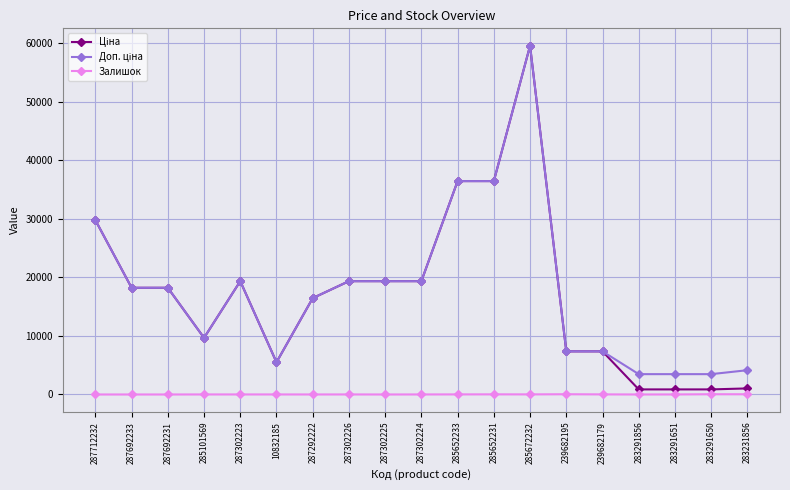

How many series are shown in this chart?

3